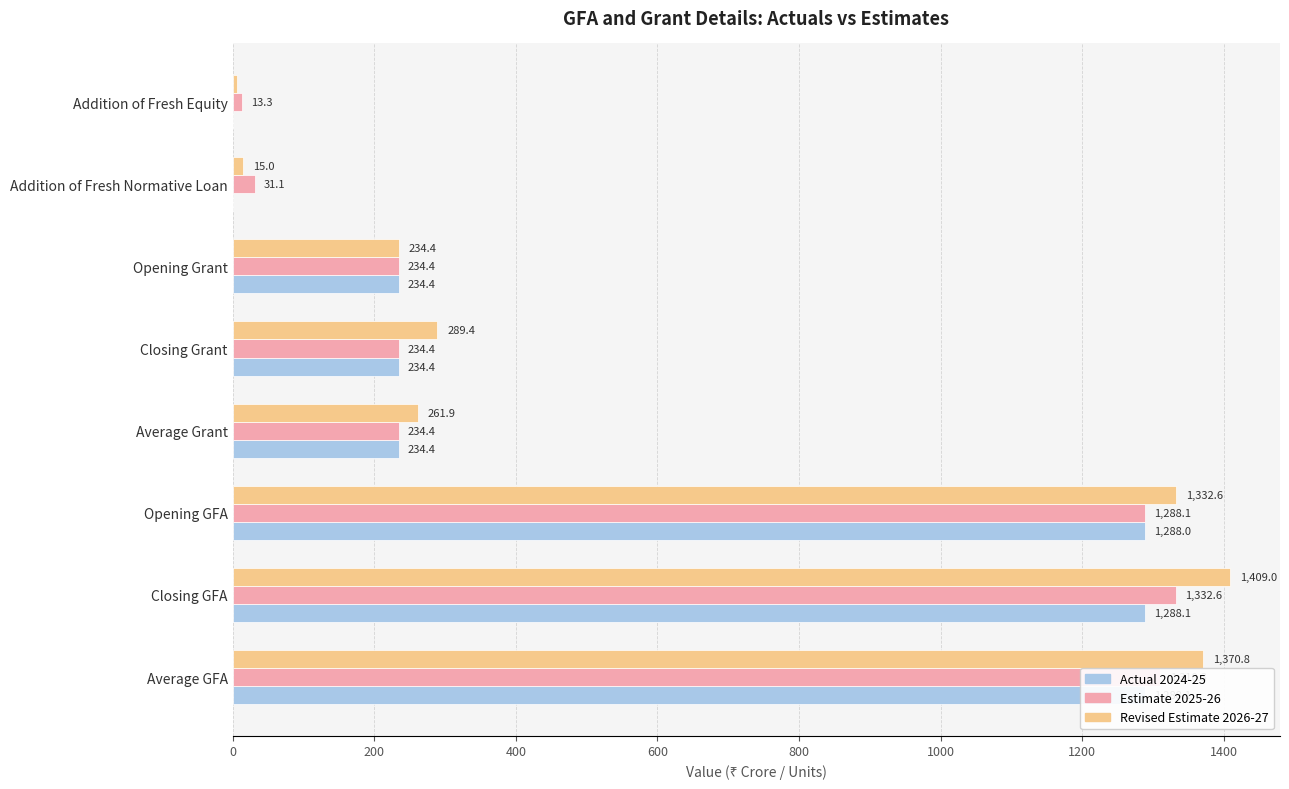

Which category has the highest value across all series?

Closing GFA